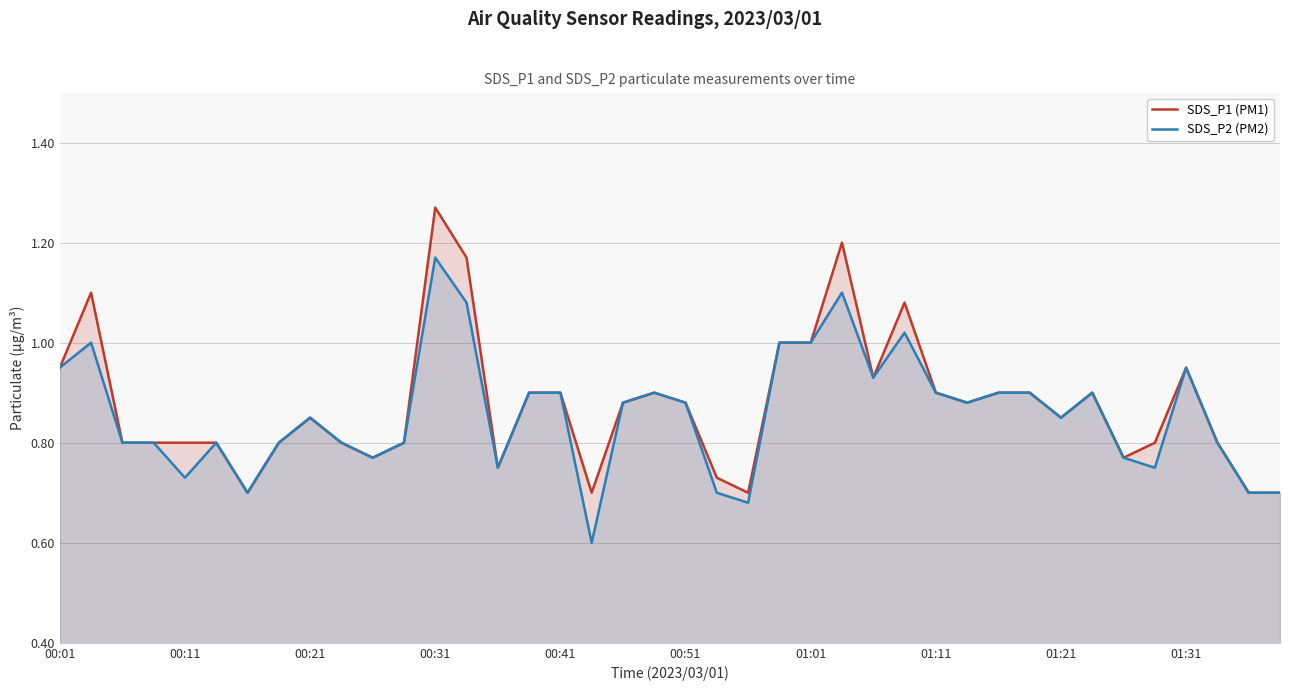

The SDS_P1 (PM1) series shows 1.4 at 00:51. True or false?

False